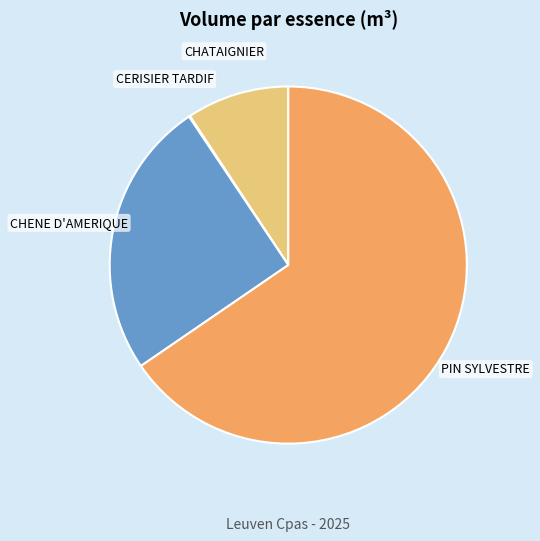

Is CHENE D'AMERIQUE the majority of the pie?

No